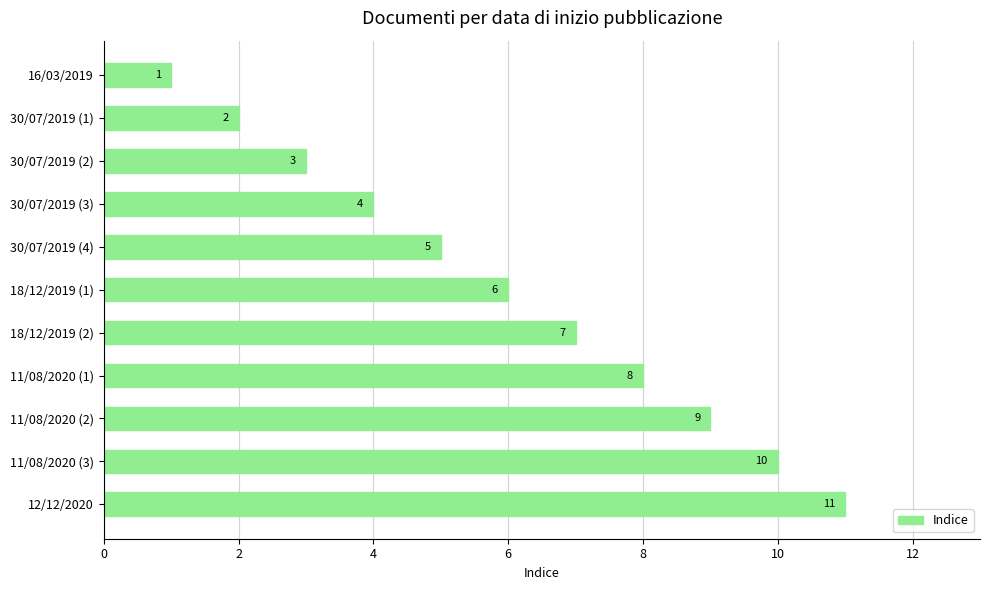

Rank the categories by value from lowest to highest.

16/03/2019, 30/07/2019 (1), 30/07/2019 (2), 30/07/2019 (3), 30/07/2019 (4), 18/12/2019 (1), 18/12/2019 (2), 11/08/2020 (1), 11/08/2020 (2), 11/08/2020 (3), 12/12/2020